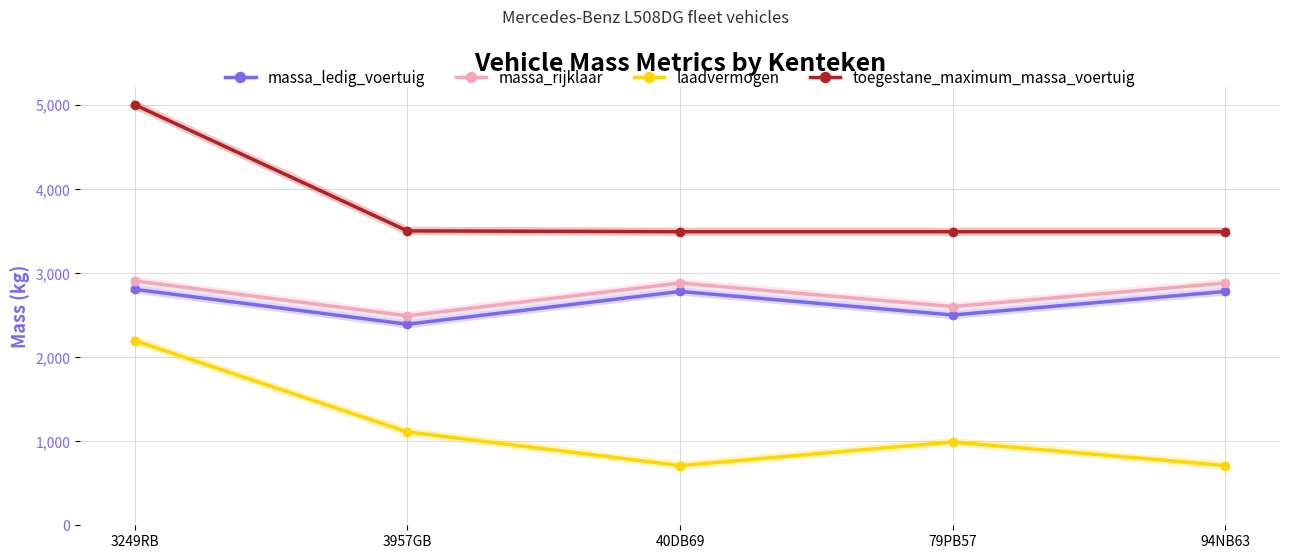

What is the value of the laadvermogen point at the 5th from the left?

710